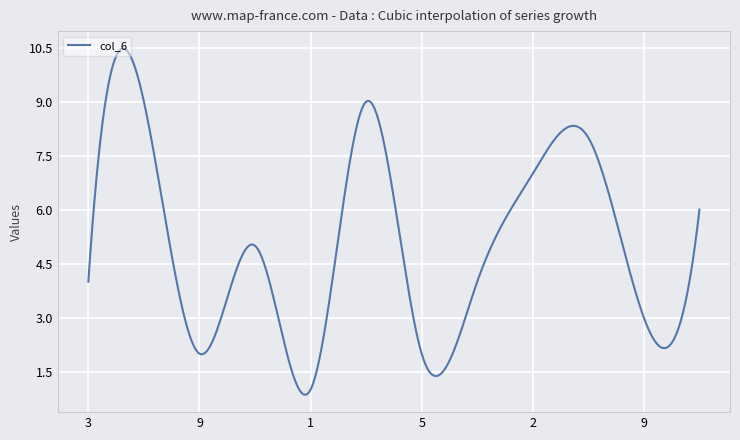

What is the difference between the maximum and minimum values?

9.6